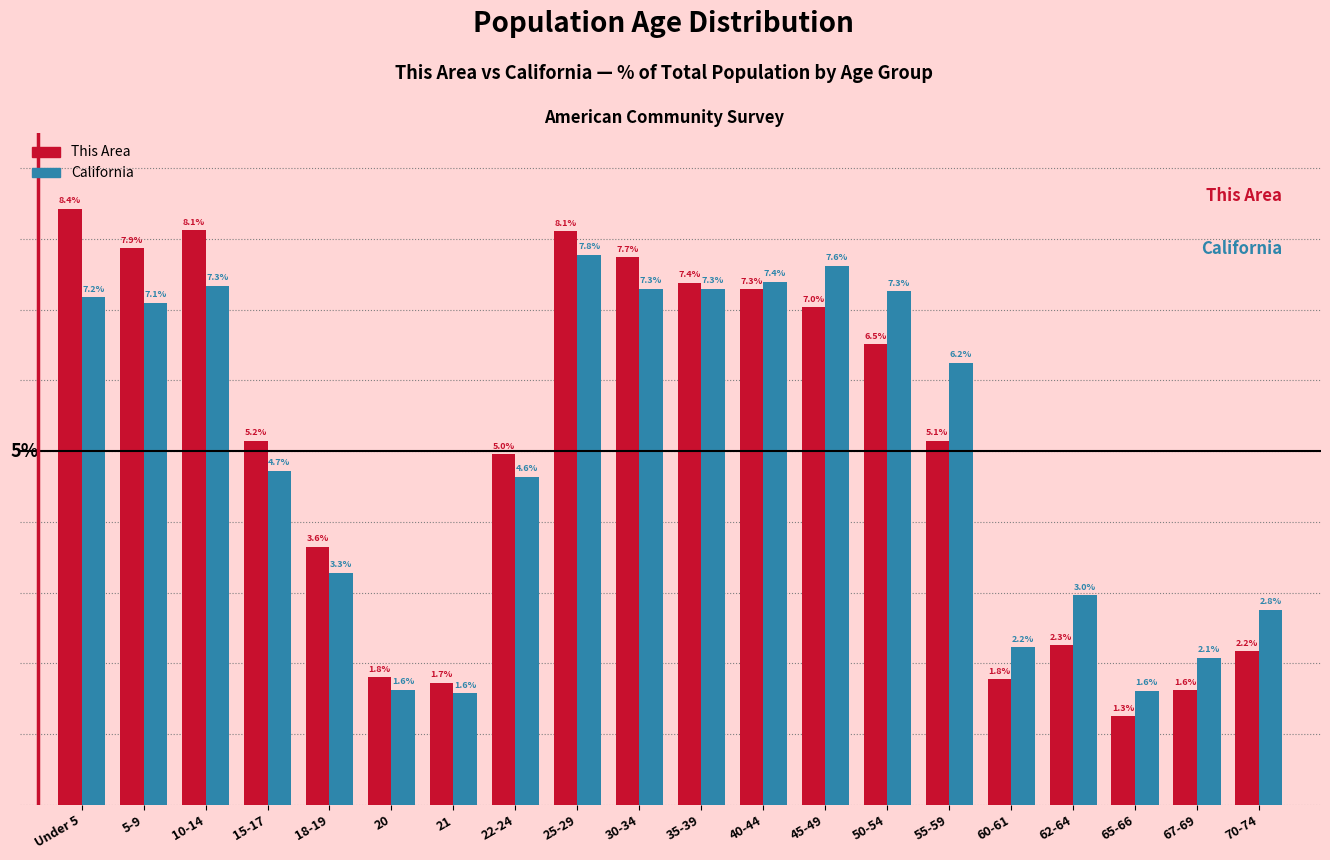

At which label does This Area reach its minimum?

65-66